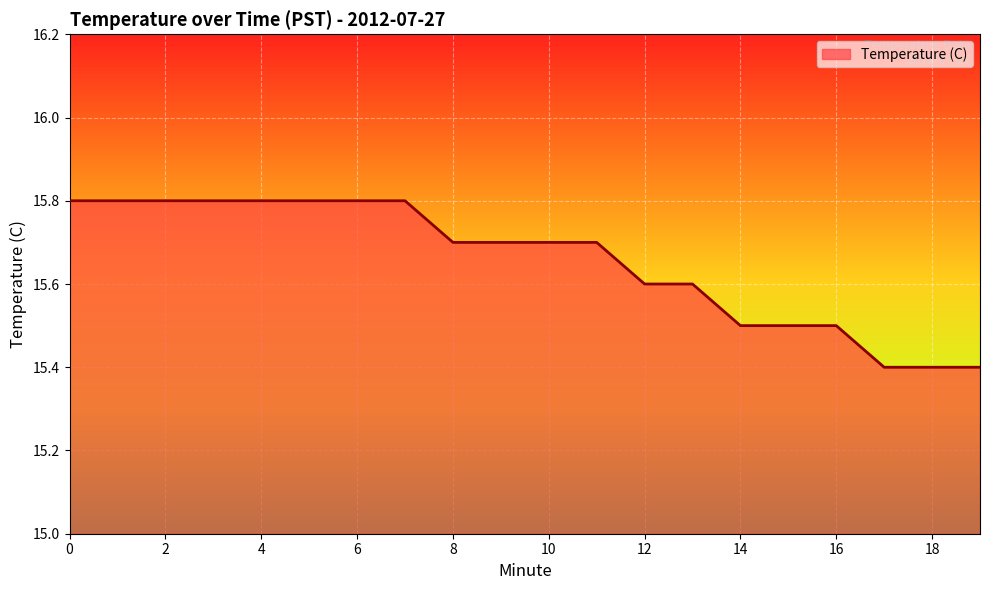

What is the difference between the maximum and minimum values?

0.4